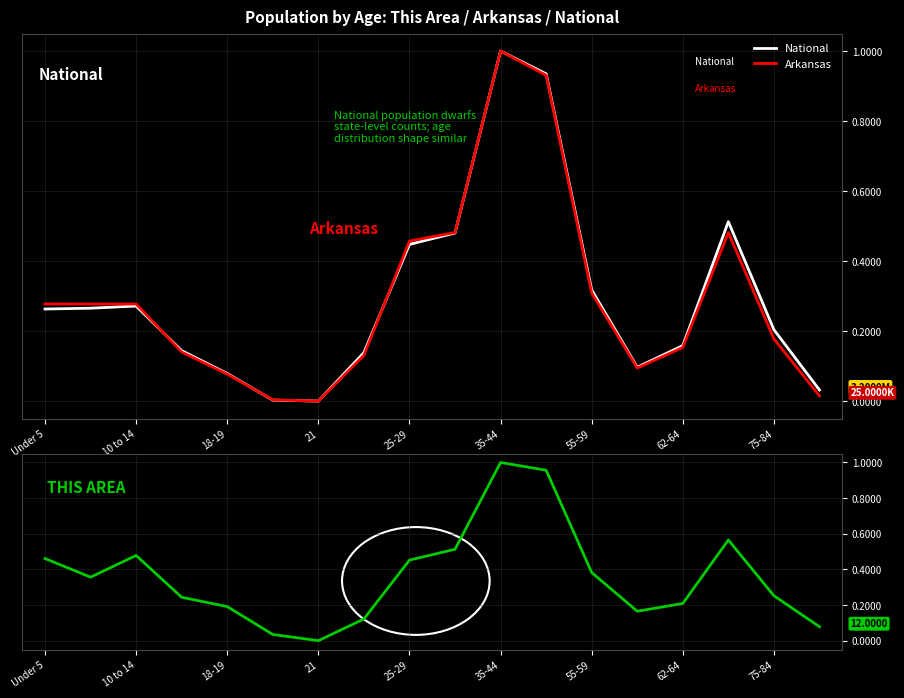

How many interior local peaks does the Arkansas series have?

3